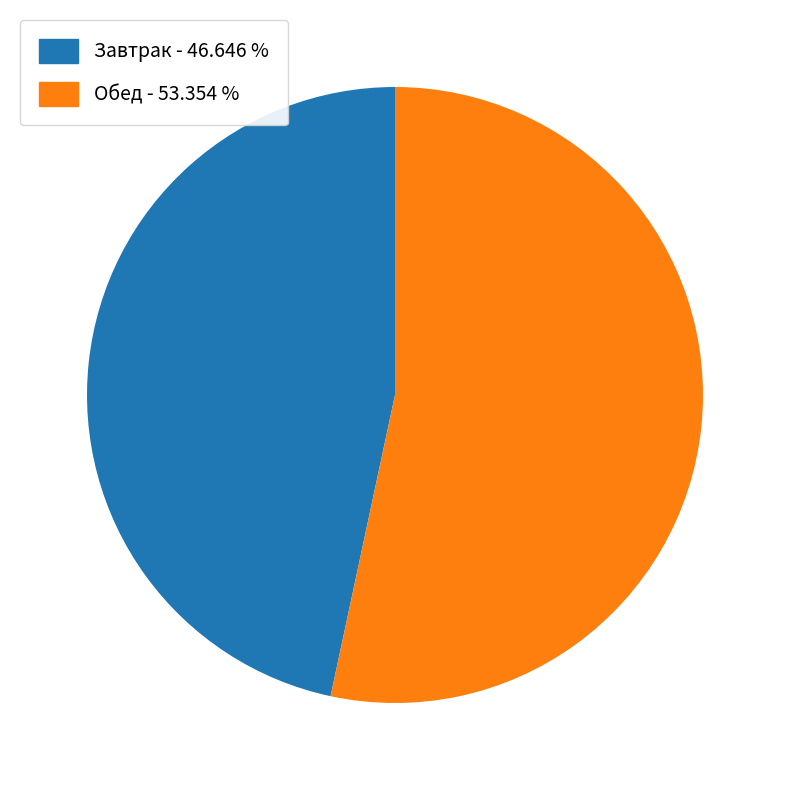

Is the sum of Завтрак - 46.646 % and Обед - 53.354 % greater than half?

Yes